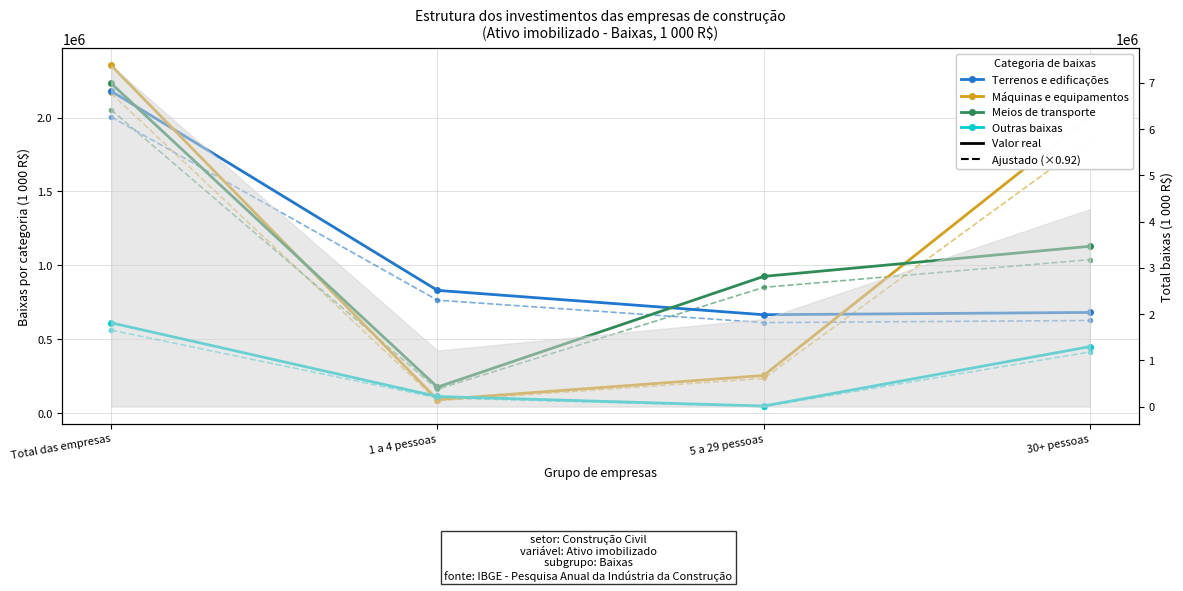

Which series has the largest total across all categories?

Máquinas e equipamentos